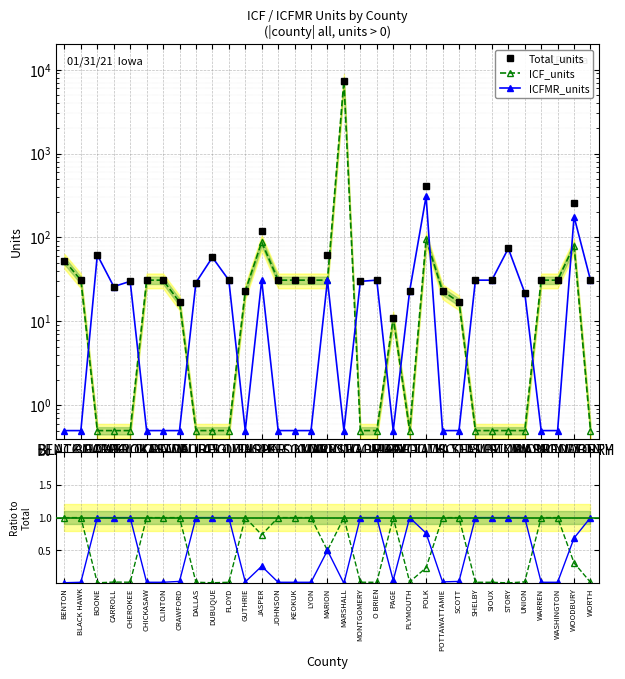

Where is the first local maximum for Total_units?

BOONE